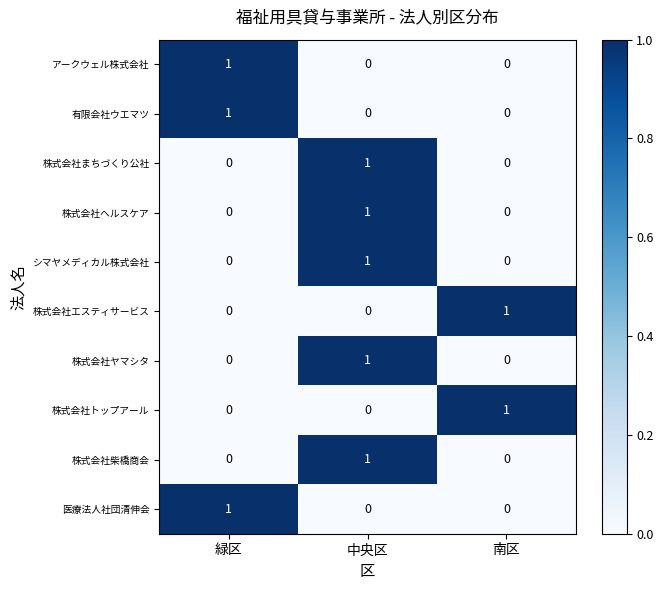

Count the アークウェル株式会社 values in the range 0 to 1.

3